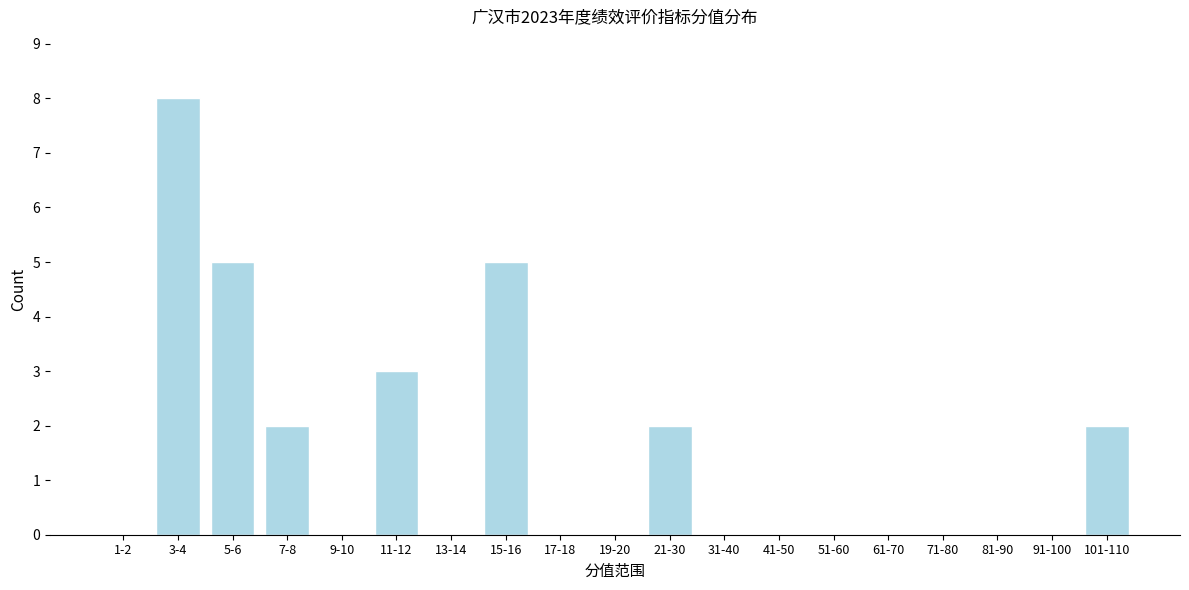

Reading left to right, list all the values displayed in this chart.

1-2=0	3-4=8	5-6=5	7-8=2	9-10=0	11-12=3	13-14=0	15-16=5	17-18=0	19-20=0	21-30=2	31-40=0	41-50=0	51-60=0	61-70=0	71-80=0	81-90=0	91-100=0	101-110=2